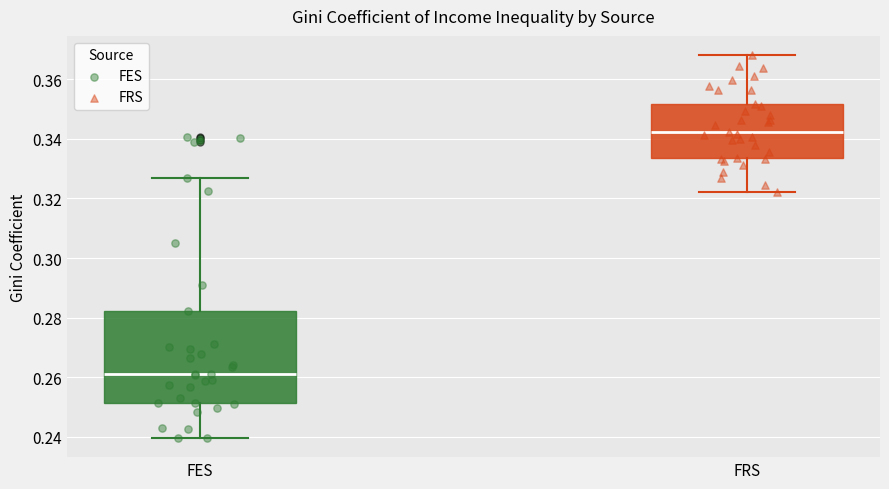

Where does the median line of the box for FRS sit on the y-axis? The values are not printed on the chart, so give them approximately, as read against the axis.

0.342